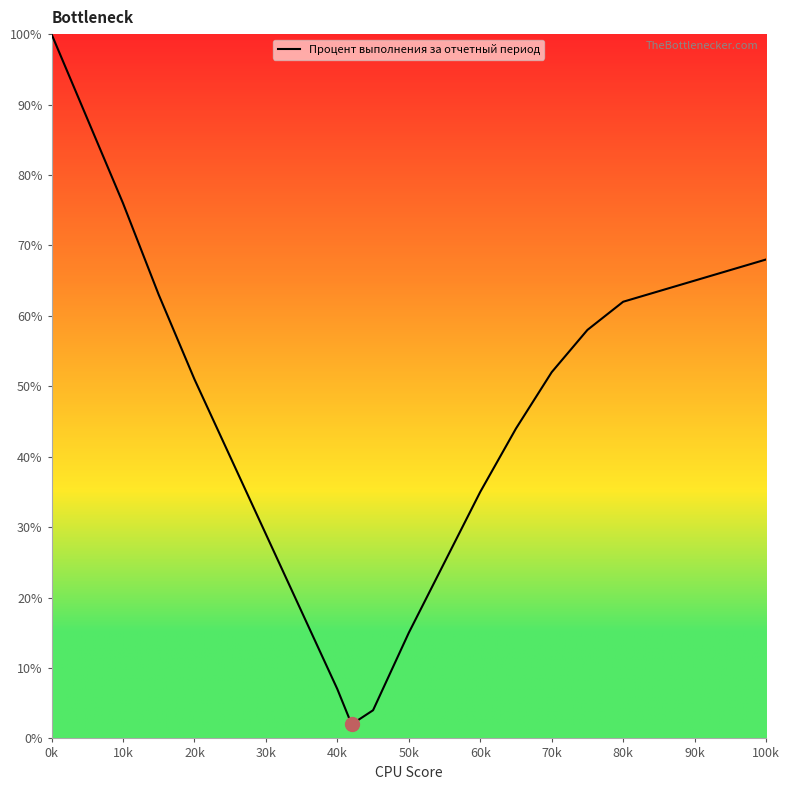

What is the maximum value shown in the chart?

100